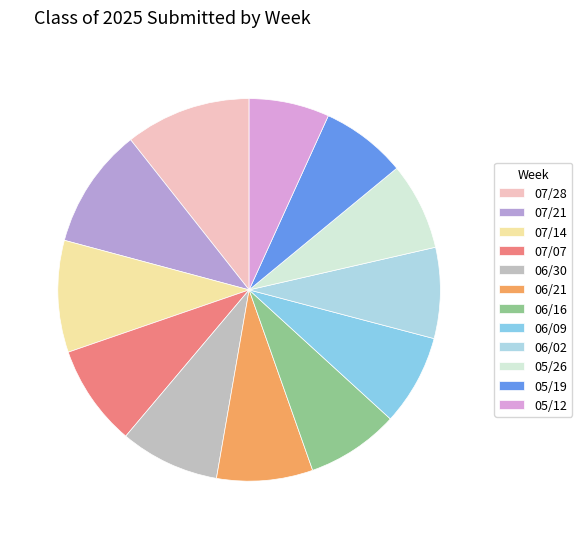

Which category has the smallest portion of the pie?

05/12